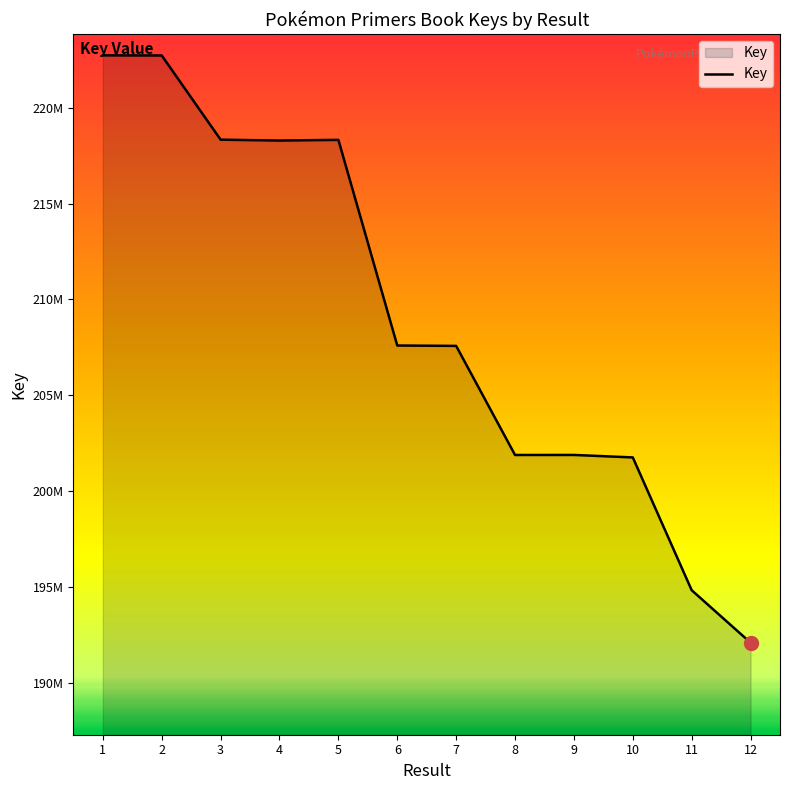

Reading left to right, transcribe all the data shown in this chart.

222736714	222728662	218335874	218290145	218325940	207594574	207574474	201881472	201883478	201754122	194825126	192086038